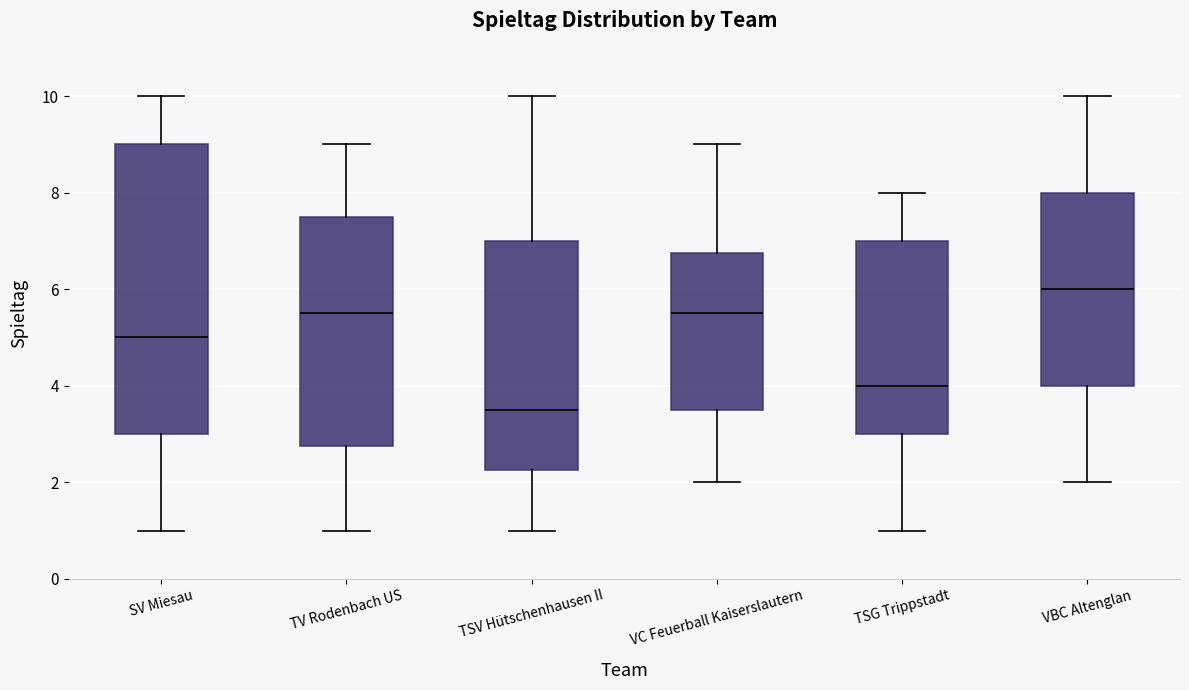

Which box's median line is the highest?

VBC Altenglan